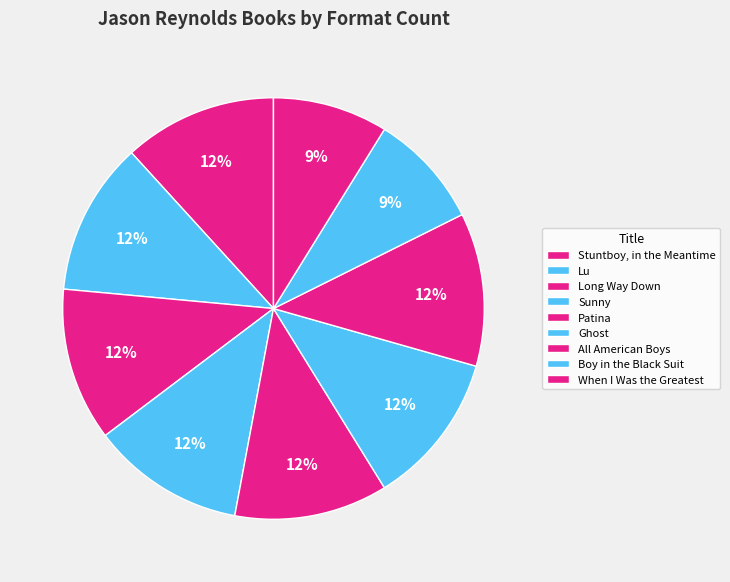

How many segments does this pie chart have?

9